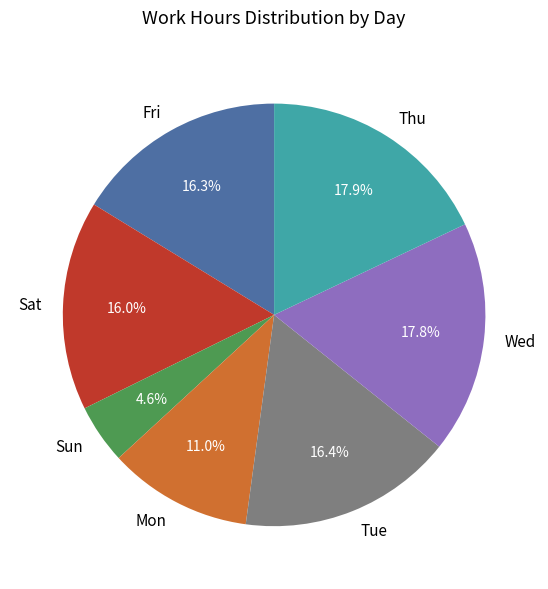

The Sat slice represents 29% of the pie. True or false?

False